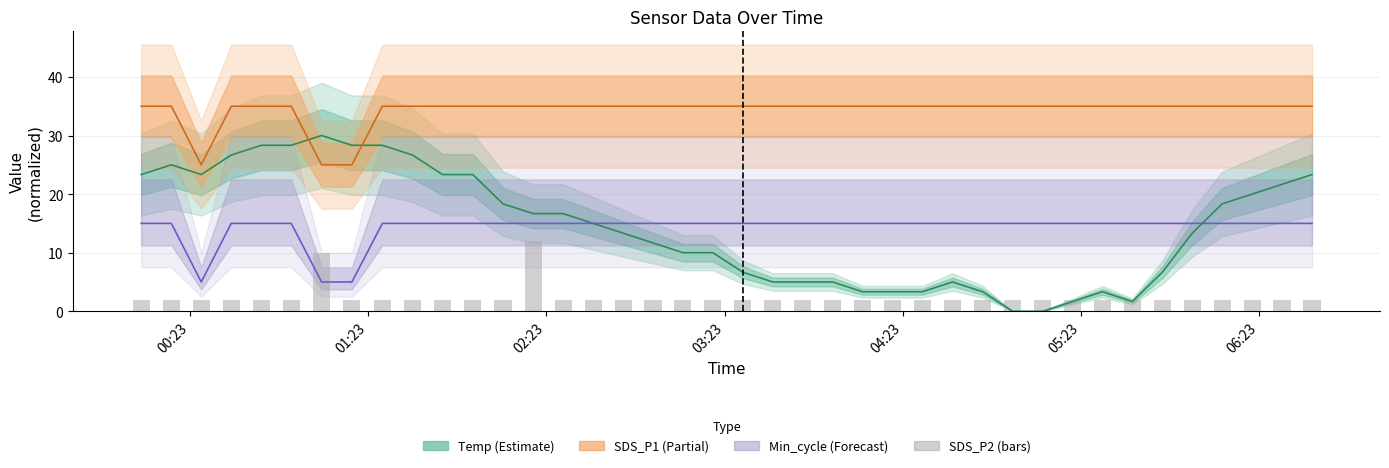

How many values are between 2 and 3?

38